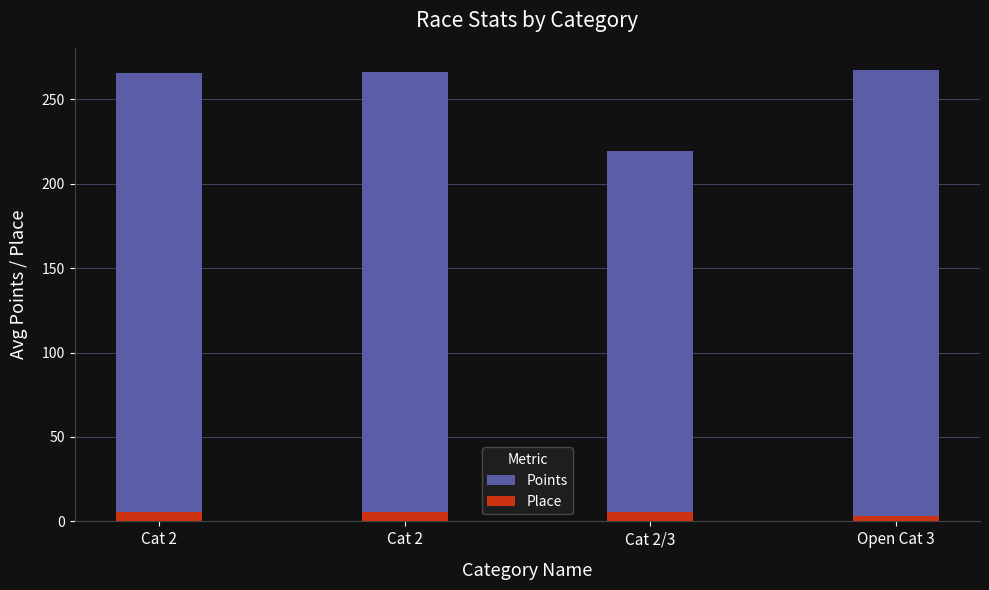

What is the difference between the Place values at Cat 2/3 and Cat 2?

0.2